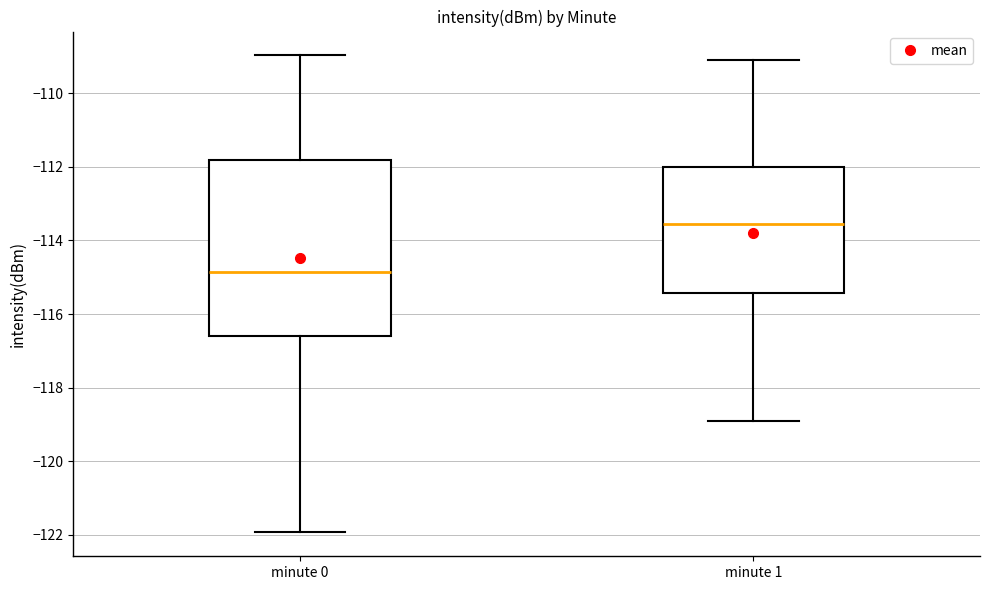

Which box is the tallest, from its lower edge to its upper edge?

minute 0